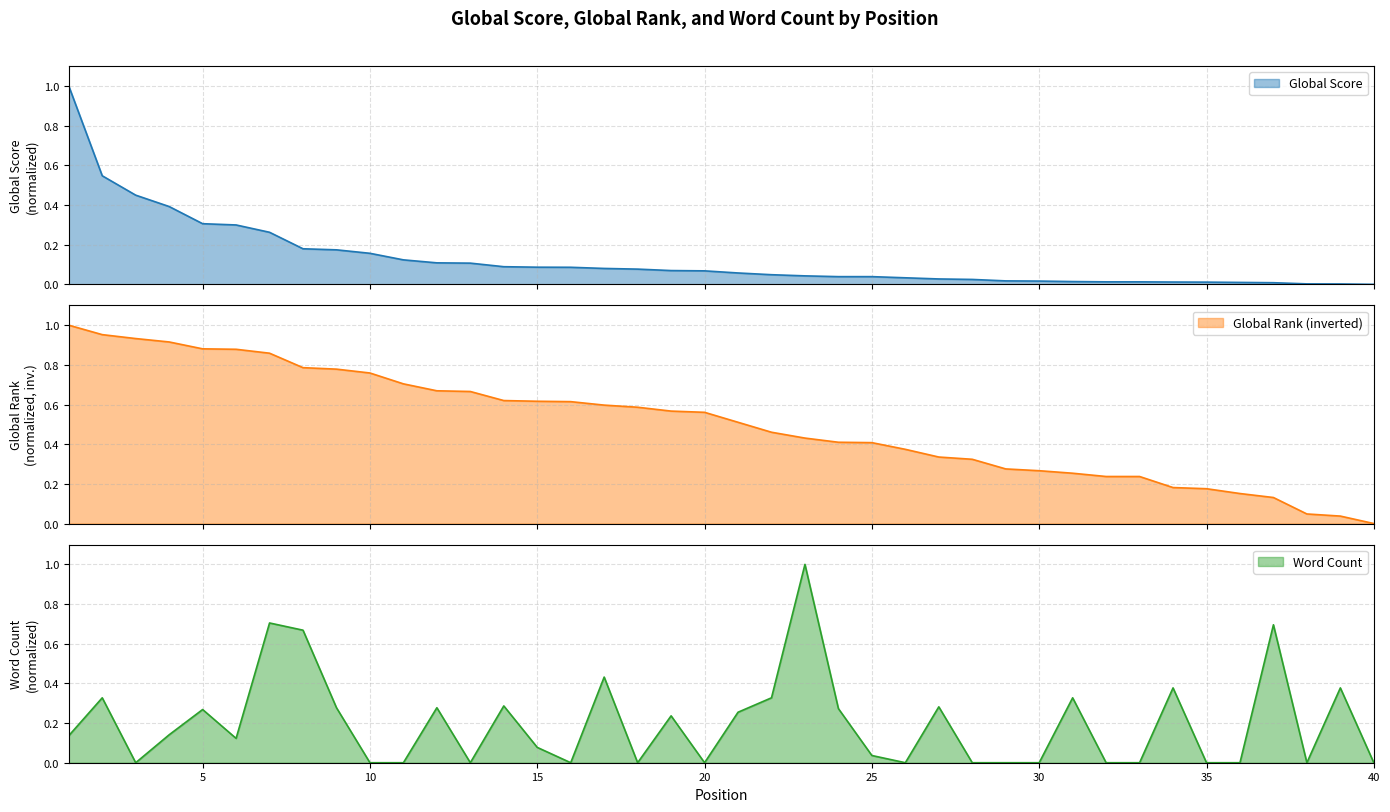

How many series are shown in this chart?

3